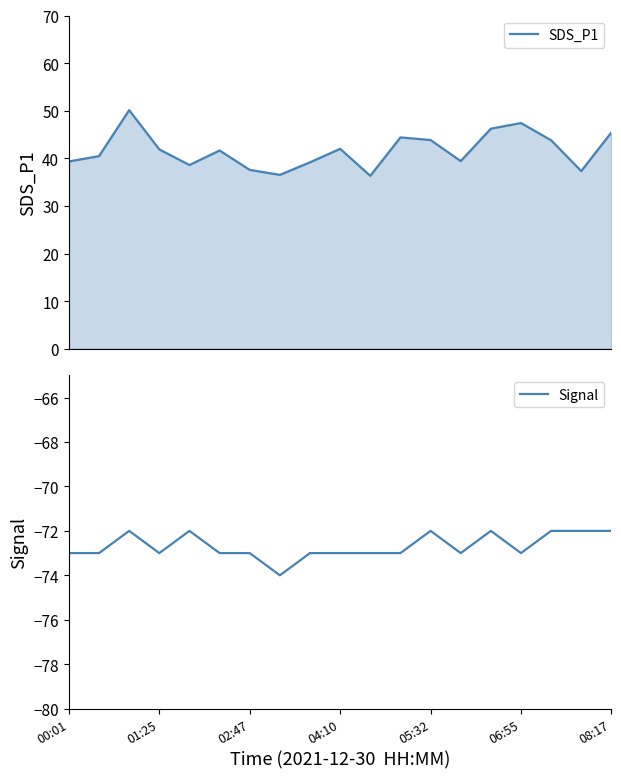

True or false: SDS_P1 and Signal intersect in this chart.

False